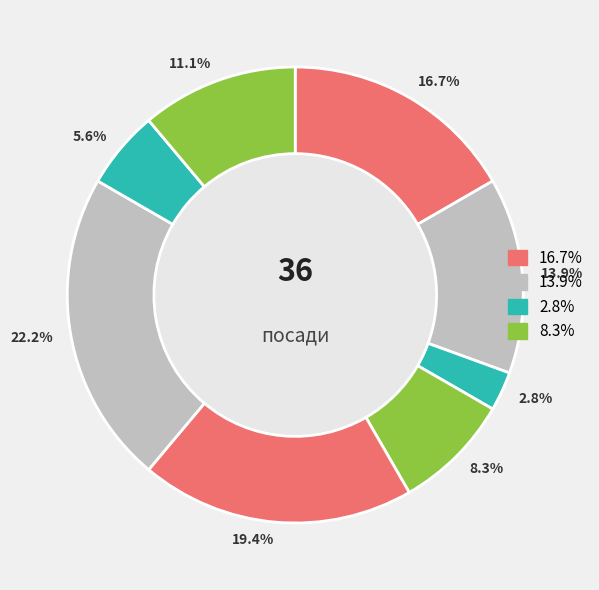

To the nearest percent, what is the difference between the largest and smallest slice percentages?

19%